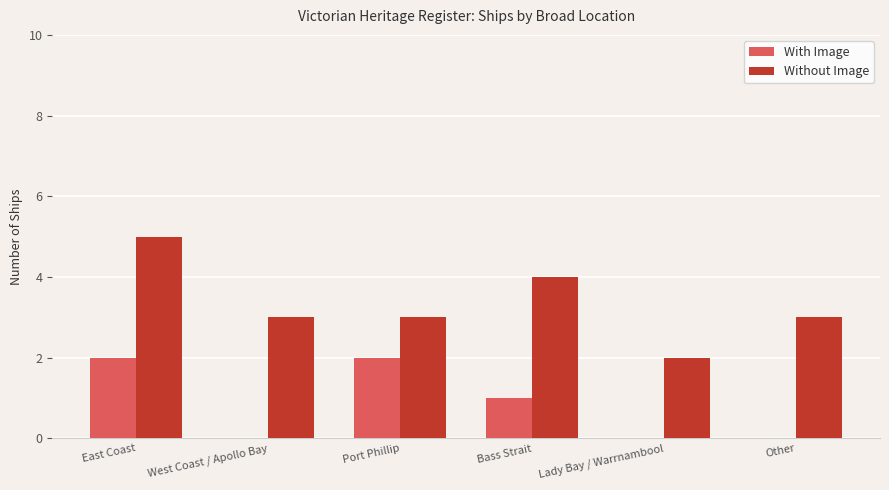

Read the Without Image value at West Coast / Apollo Bay.

3